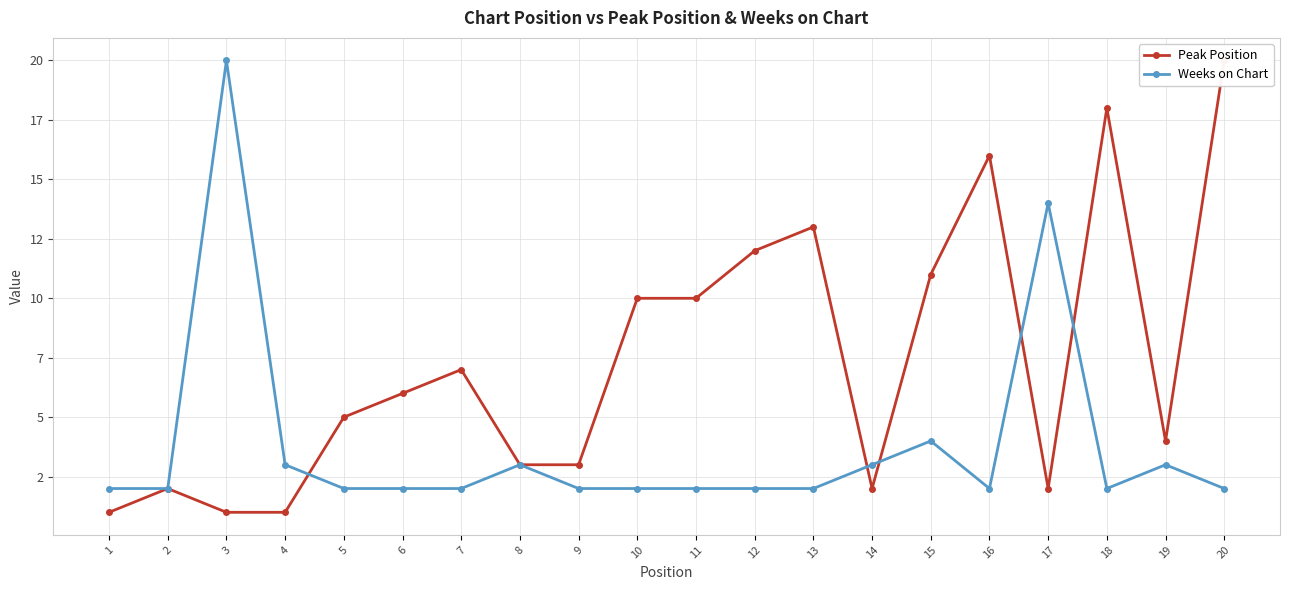

Which series ends up on top after the final intersection of Peak Position and Weeks on Chart?

Peak Position